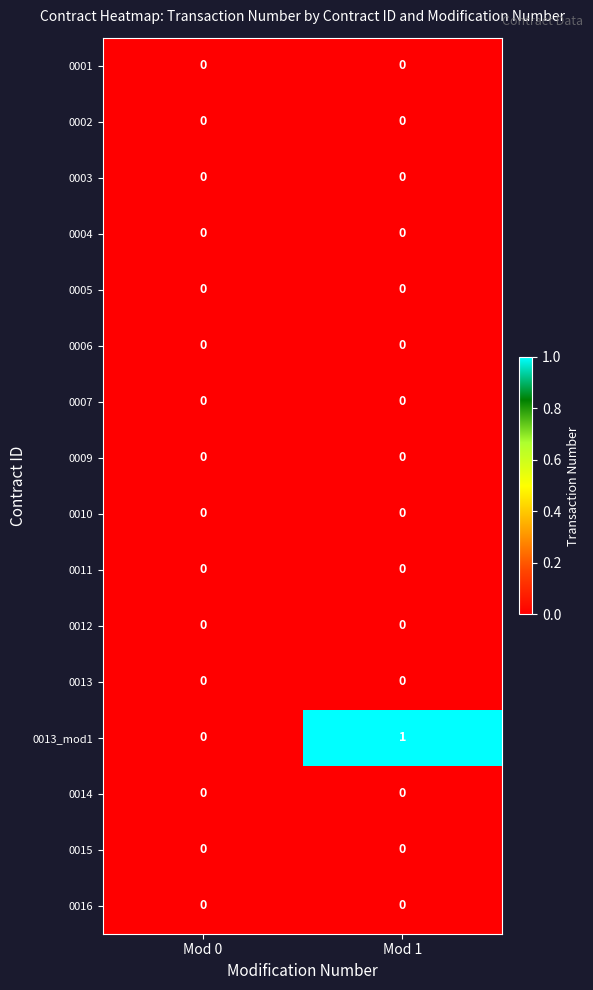

Which series has the largest total across all categories?

0013_mod1